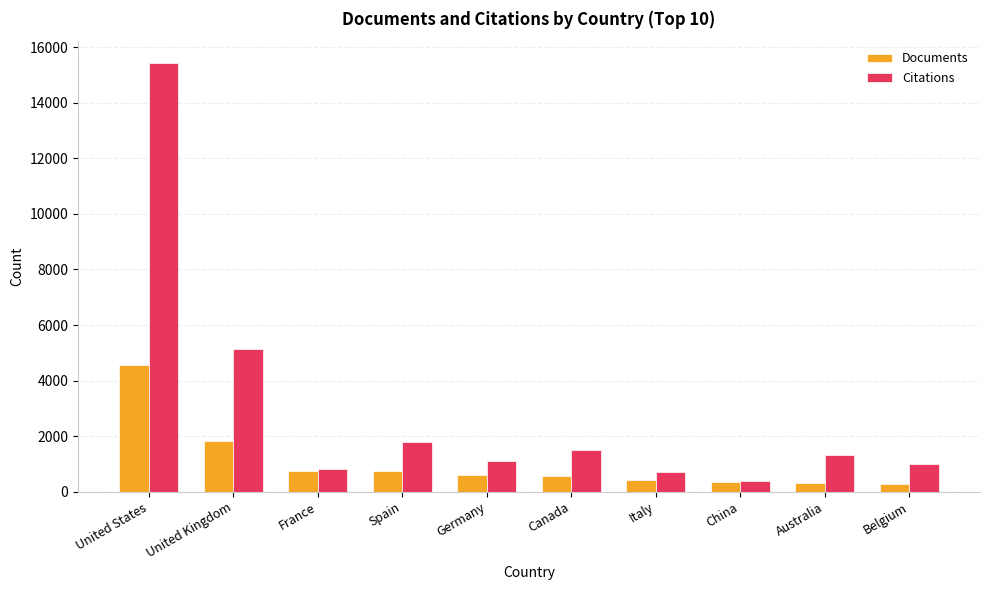

True or false: Documents has a value of 333 at Australia.

True